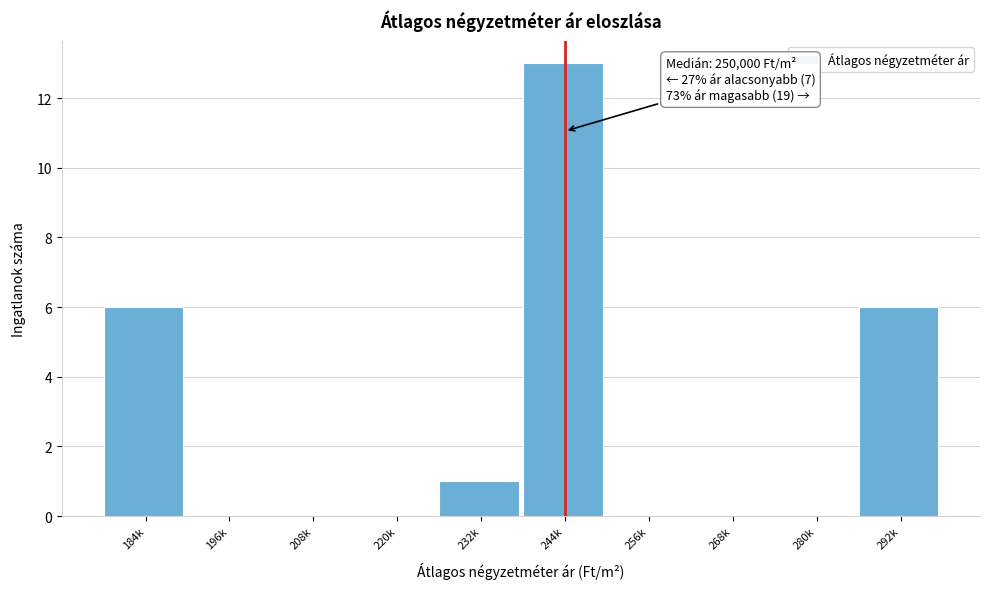

Reading right to left, extract all data points from this chart.

292k=6	280k=0	268k=0	256k=0	244k=13	232k=1	220k=0	208k=0	196k=0	184k=6